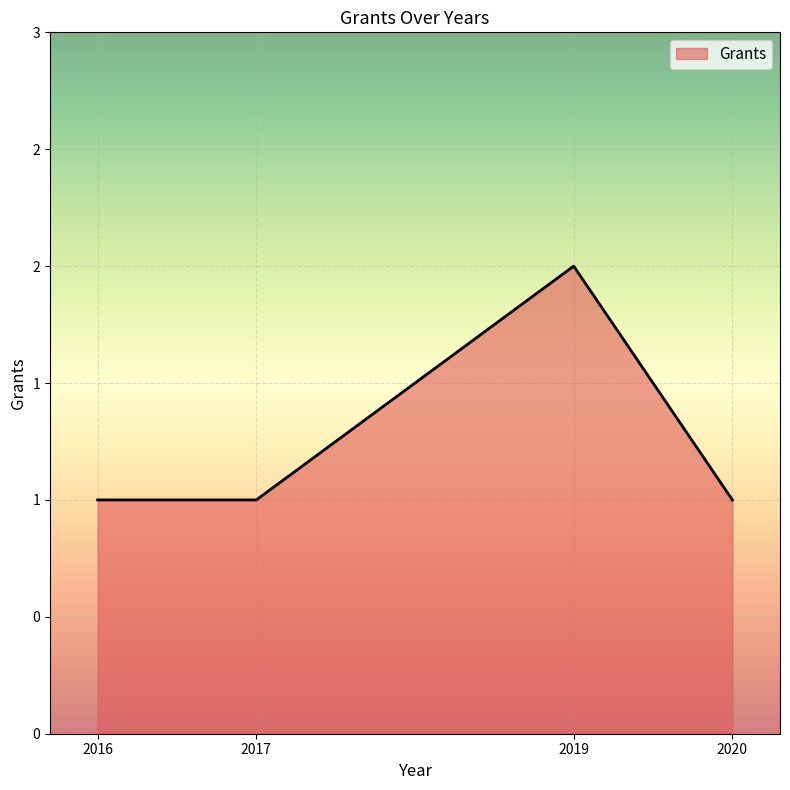

How many interior local peaks (higher than both neighbors) does the data have?

1